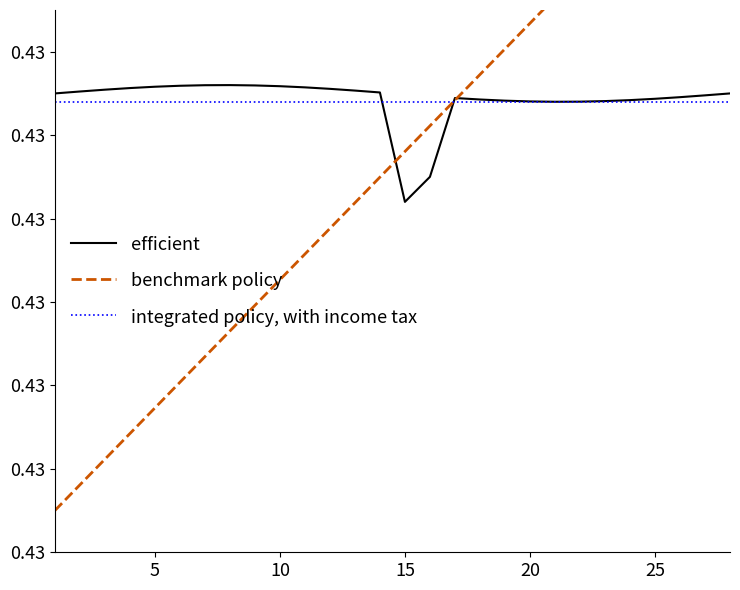

What is the sum of all efficient values?

12.2